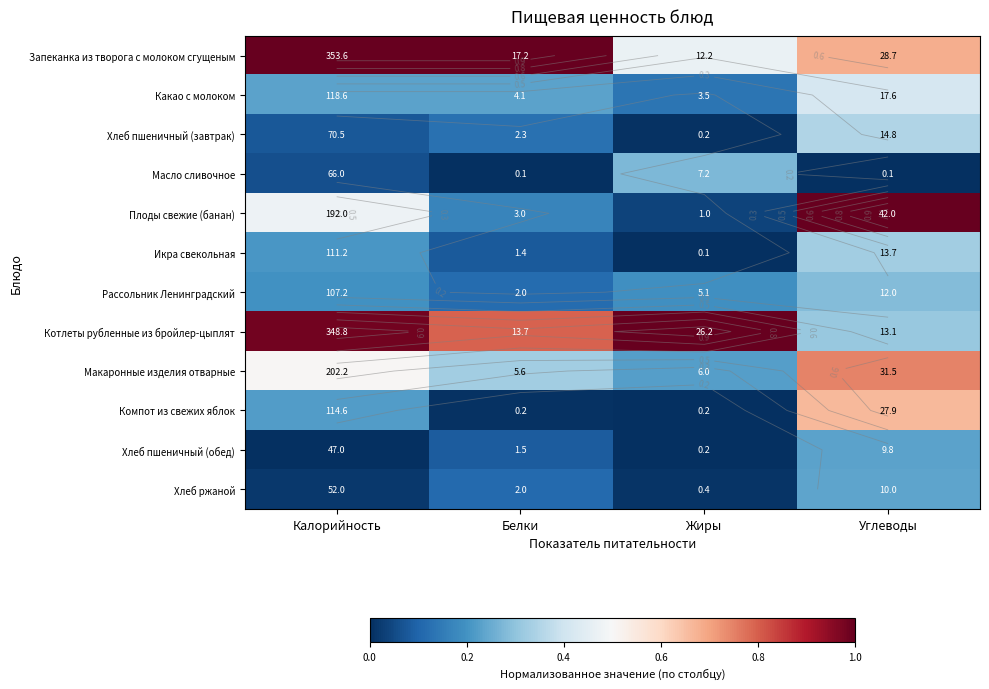

What is the difference between the highest and lowest values at Белки?

1.0